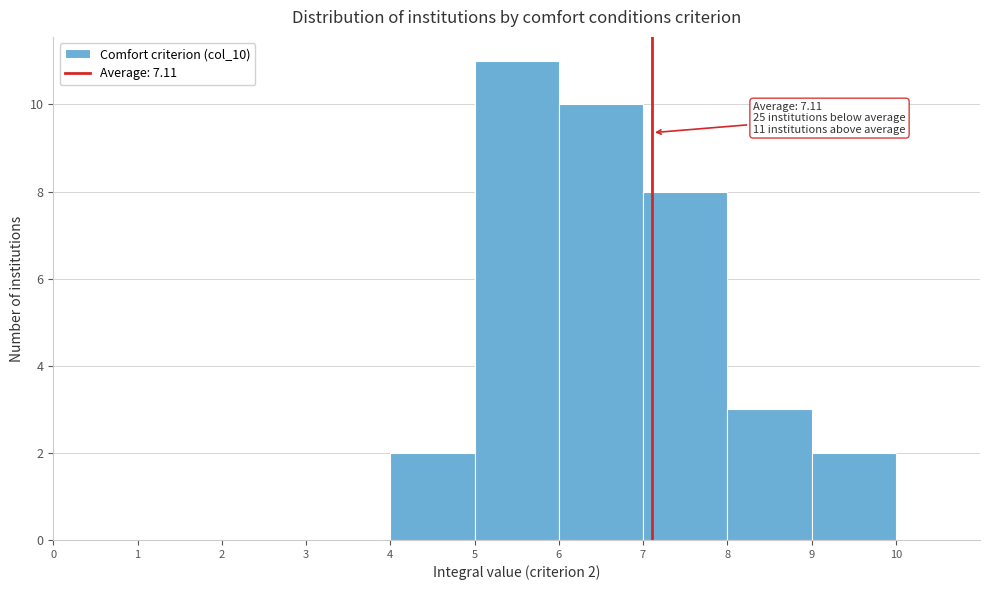

Which range on the x-axis has the tallest bar?

5 to 6